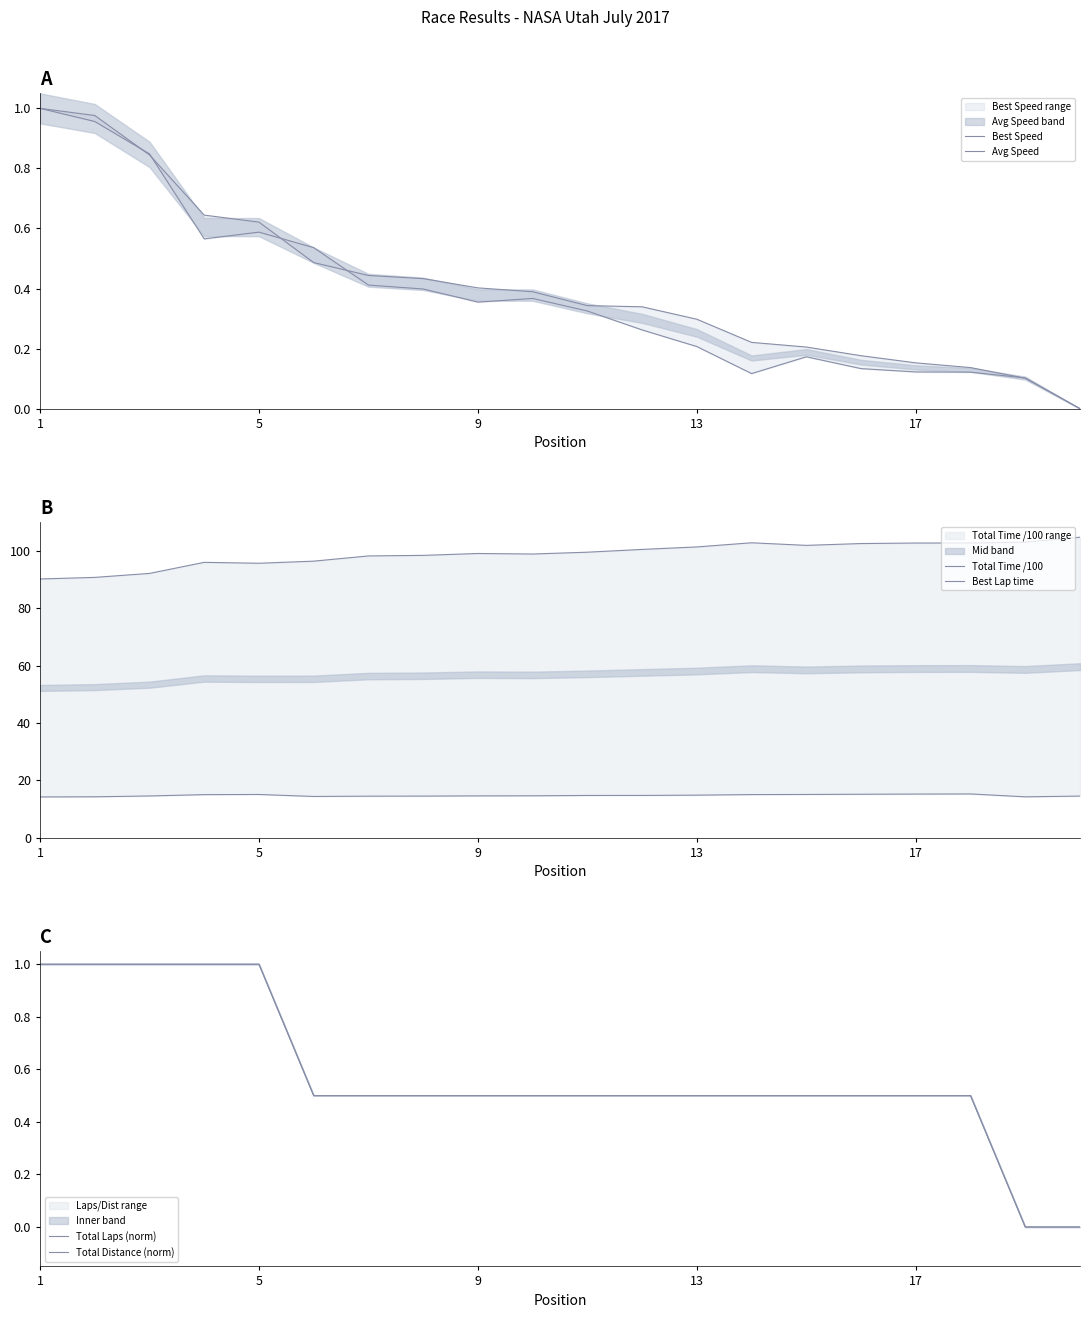

What is the maximum value for Total Laps (norm)?

1.0